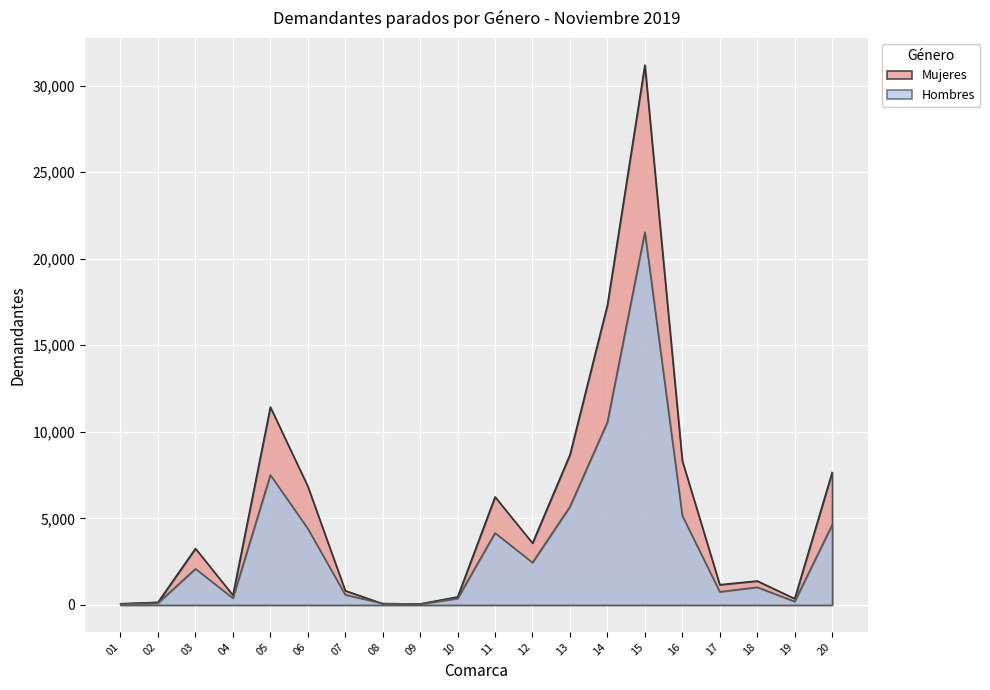

At which label does Mujeres reach its peak?

15